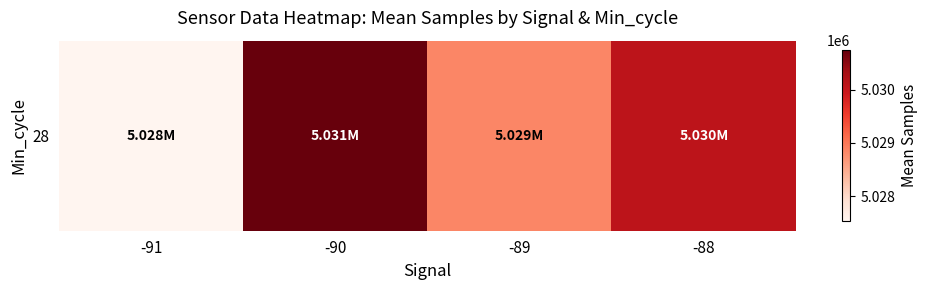

Count the number of data series in this chart.

1